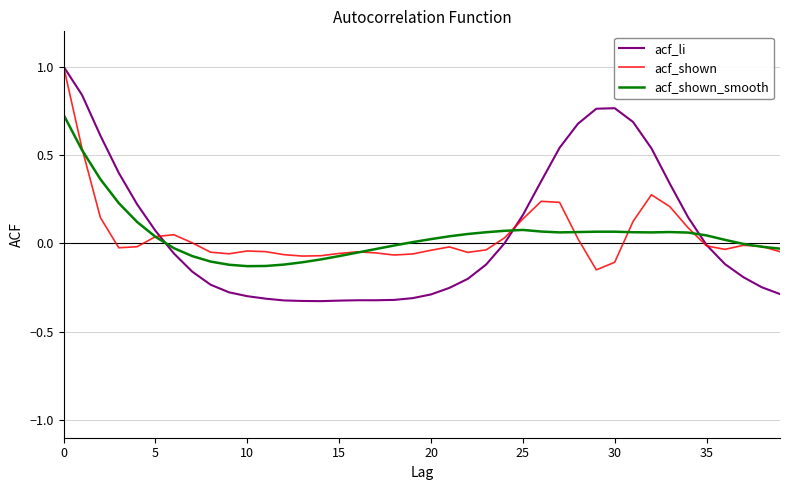

Which series has the largest range (max minus min)?

acf_li